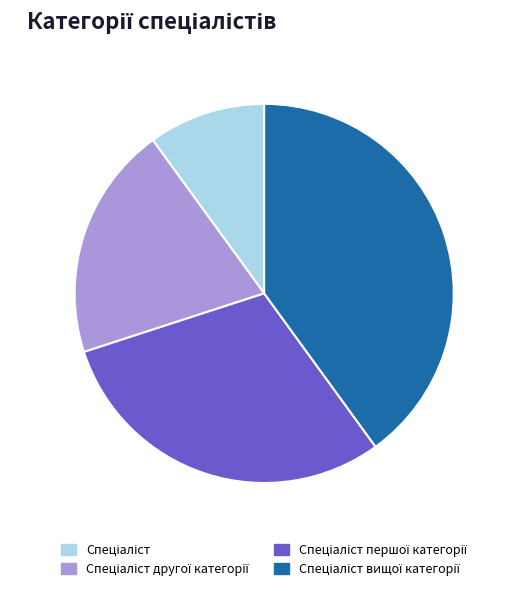

Does any single category account for the majority?

No